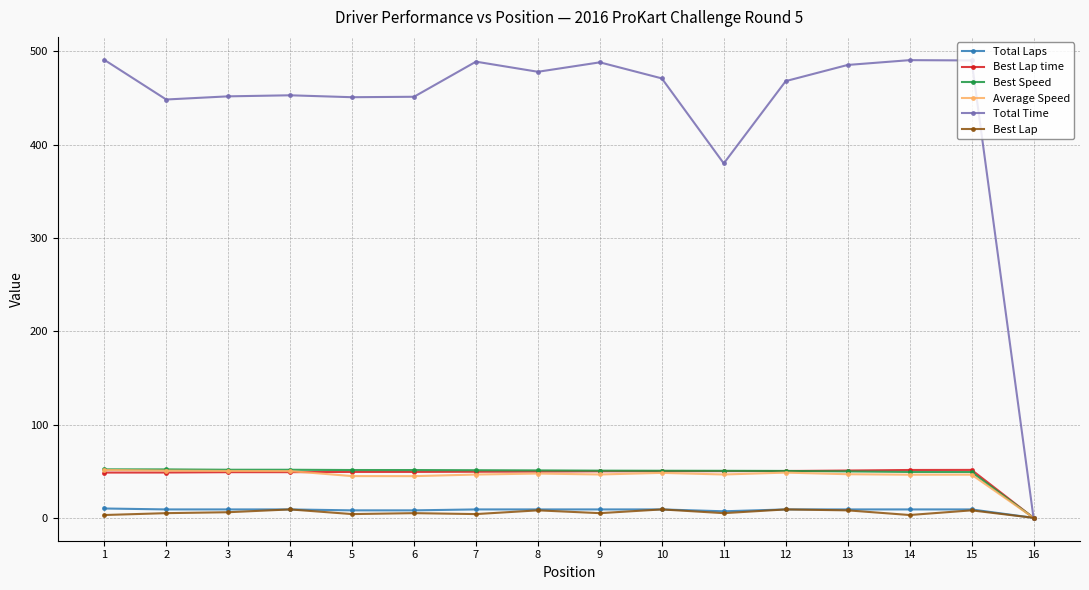

Is it true that Best Lap time equals 51.4 at 15?

True